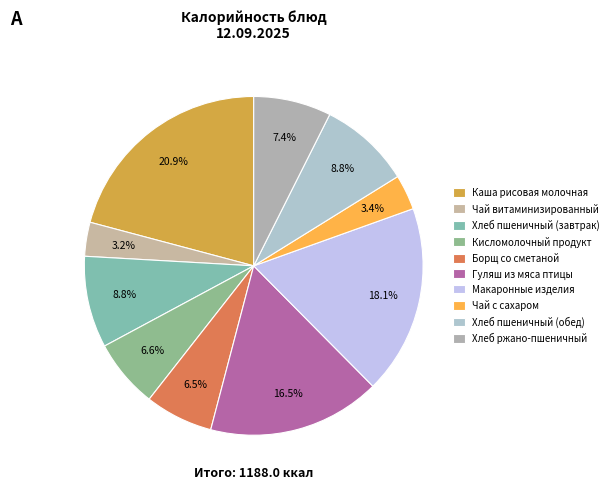

Is there a majority slice in this chart?

No